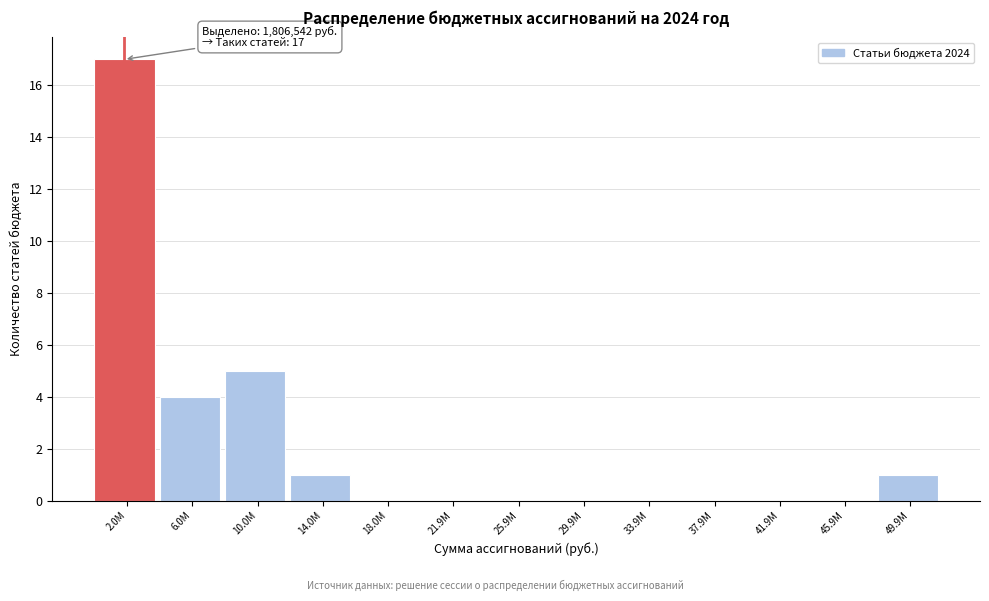

Reading left to right, list all the values displayed in this chart.

2.0М=17	6.0М=4	10.0М=5	14.0М=1	18.0М=0	21.9М=0	25.9М=0	29.9М=0	33.9М=0	37.9М=0	41.9М=0	45.9М=0	49.9М=1